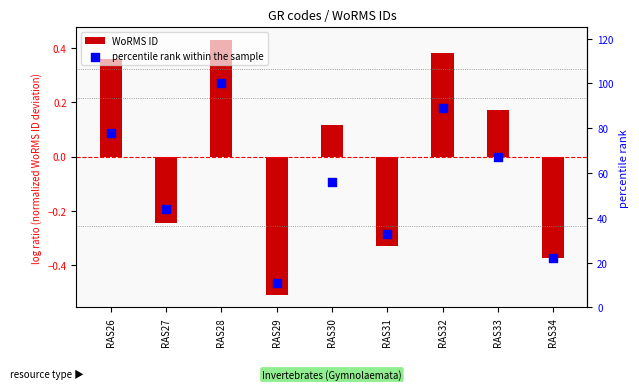

Is the value of WoRMS ID at RAS31 greater than the value of percentile rank within the sample at RAS34?

No